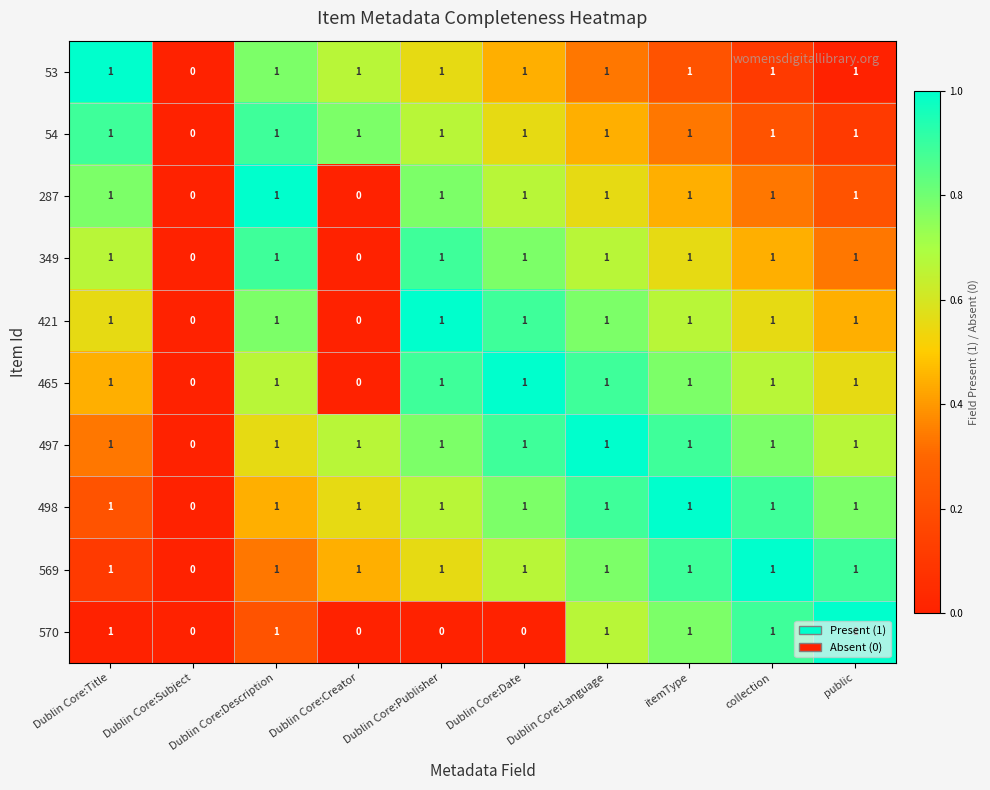

What is the total value across all series at Dublin Core:Publisher?

9